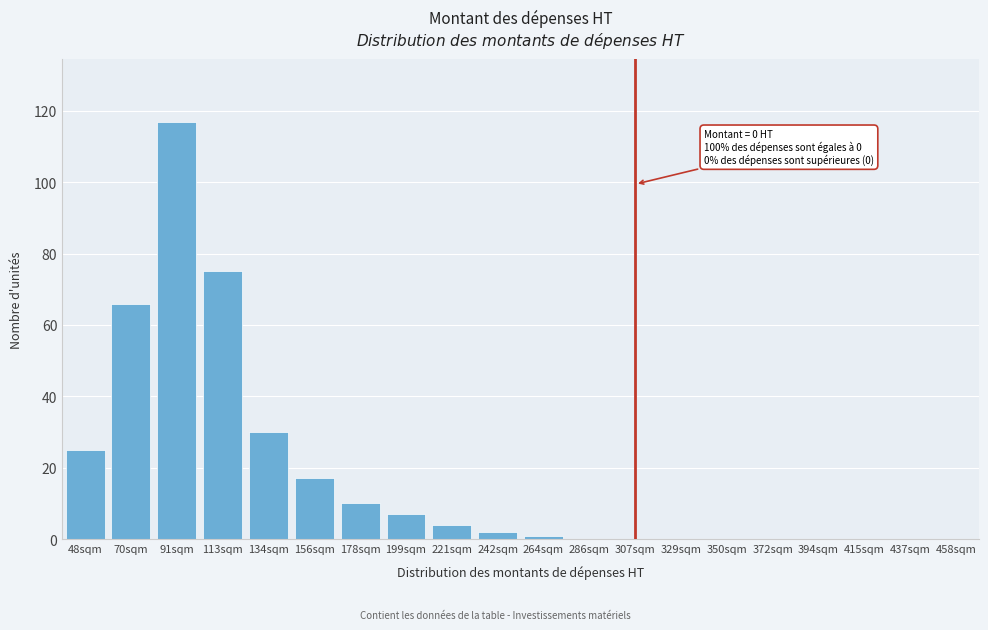

Reading left to right, list all the values displayed in this chart.

48sqm=25	70sqm=66	91sqm=117	113sqm=75	134sqm=30	156sqm=17	178sqm=10	199sqm=7	221sqm=4	242sqm=2	264sqm=1	286sqm=0	307sqm=0	329sqm=0	350sqm=0	372sqm=0	394sqm=0	415sqm=0	437sqm=0	458sqm=0